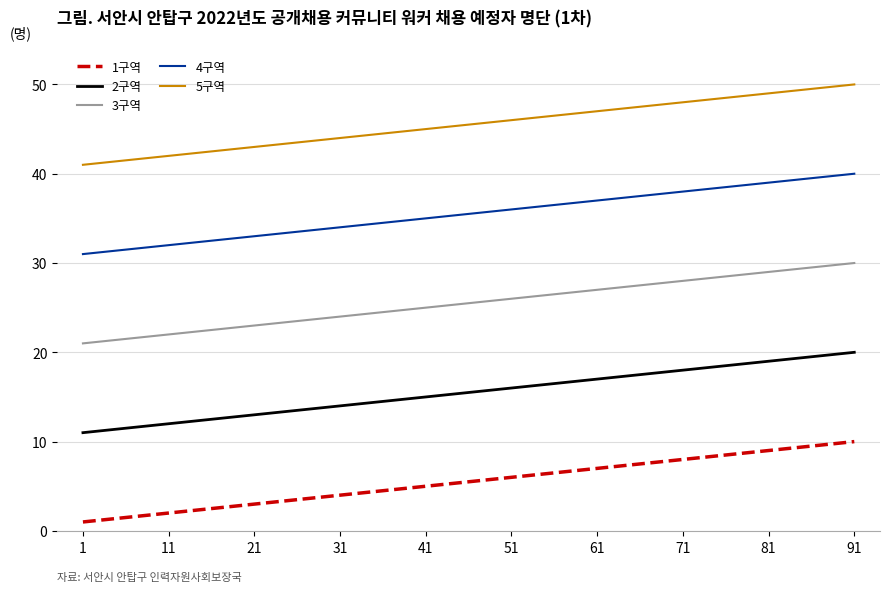

True or false: 3구역 and 2구역 cross at least once.

False